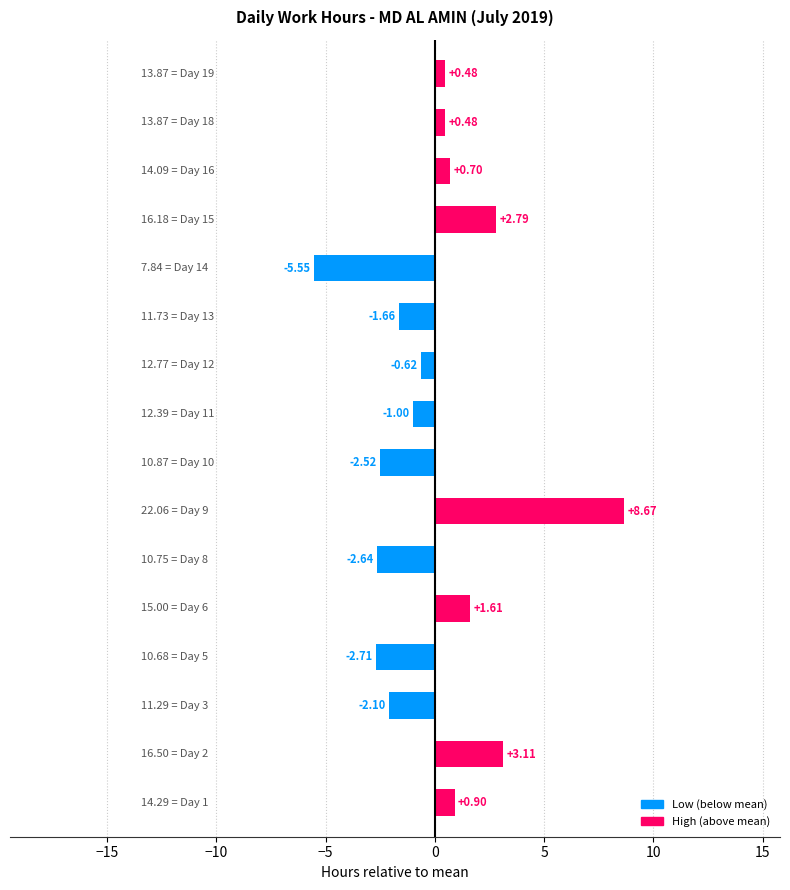

What is the difference between the maximum and minimum values?

14.2